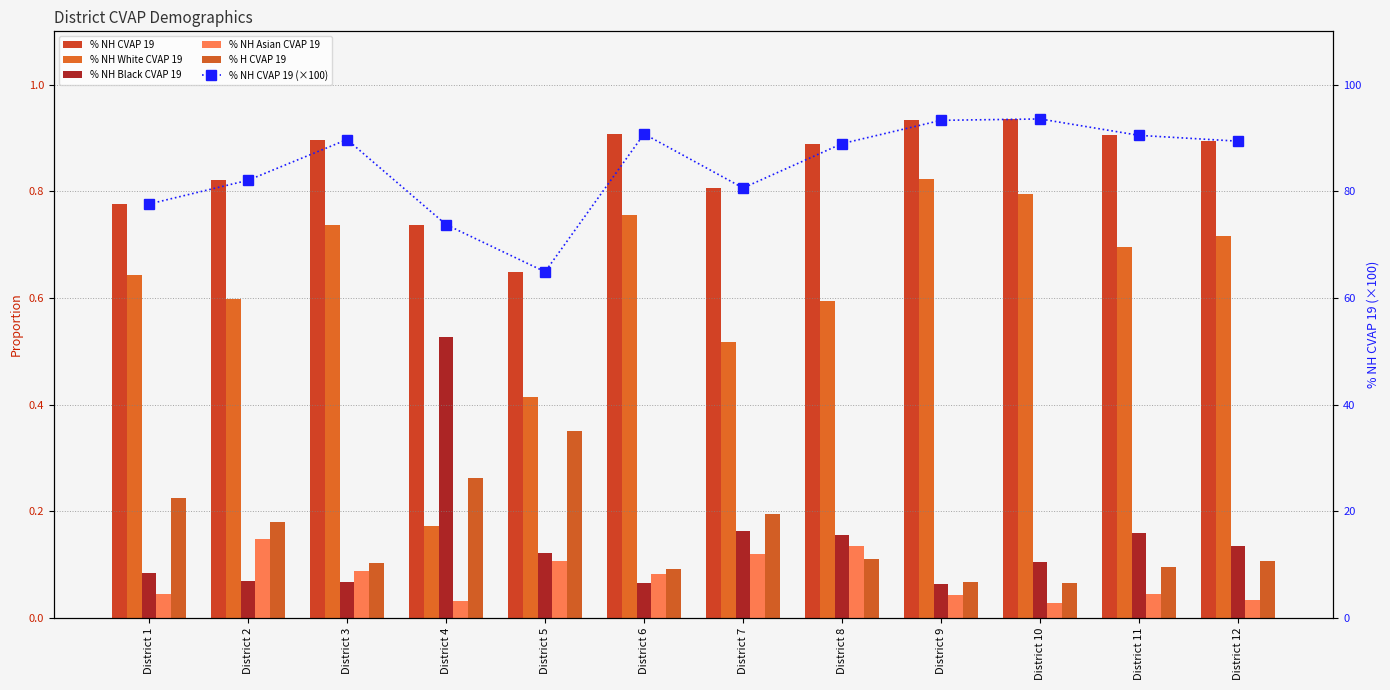

What is the value of the % H CVAP 19 bar at the 3rd from the left?

0.1